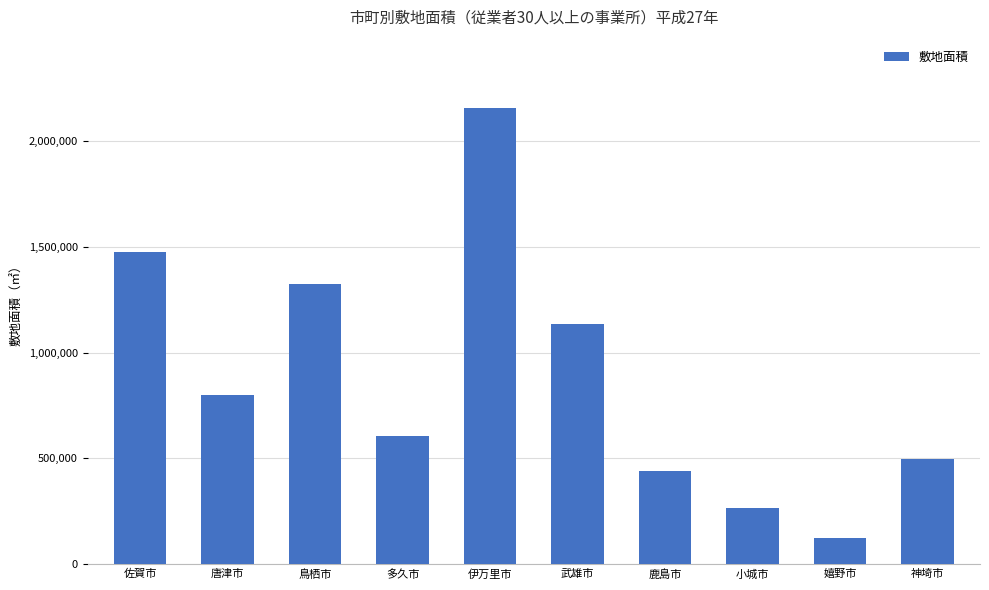

Which has a higher value, 唐津市 or 嬉野市?

唐津市